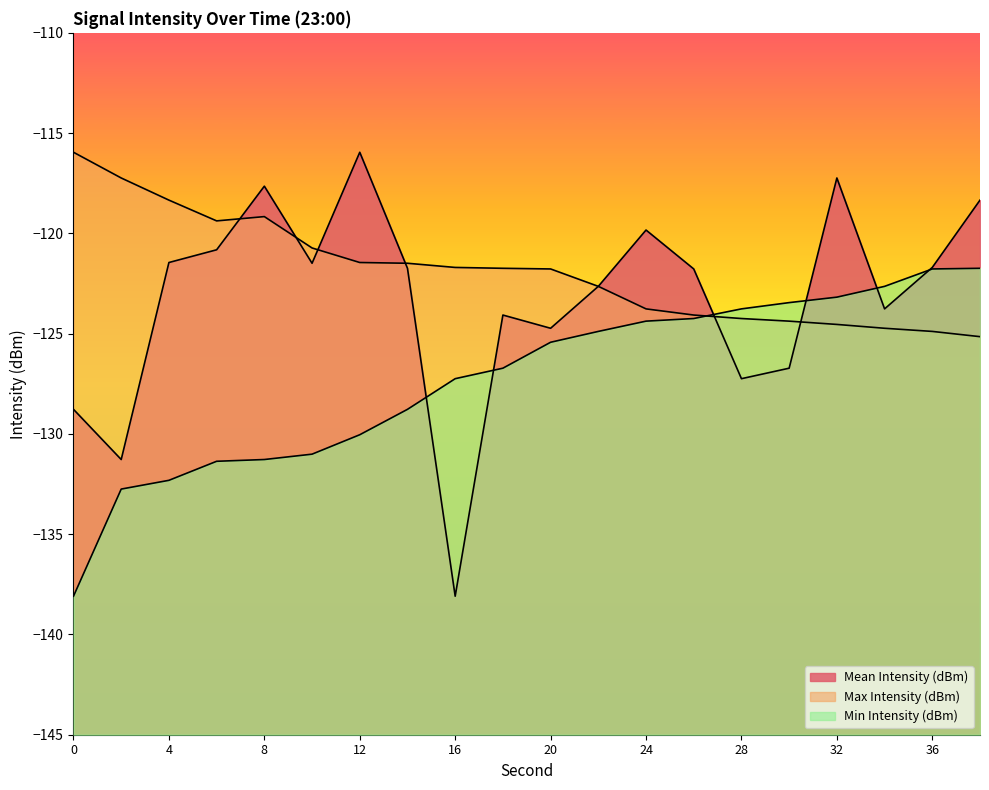

Between 4 and 32, which is larger?

32